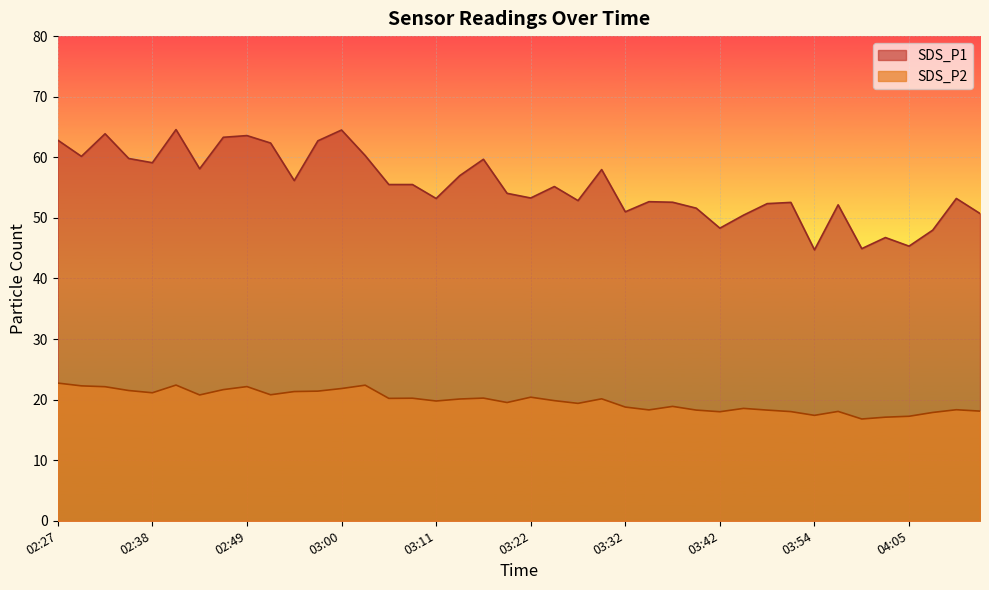

Reading left to right, extract all data points from this chart.

SDS_P1: 62.8	60.1	63.9	59.8	59.1	64.6	58.1	63.3	63.6	62.4	56.1	62.7	64.5	60.3	55.5	55.5	53.2	57.0	59.7	54.0	53.3	55.2	52.9	58.0	51.0	52.7	52.6	51.6	48.3	50.5	52.4	52.5	44.7	52.1	44.9	46.8	45.3	48.0	53.2	50.7
SDS_P2: 22.7	22.3	22.1	21.5	21.1	22.4	20.8	21.6	22.1	20.8	21.3	21.4	21.8	22.4	20.2	20.2	19.8	20.1	20.2	19.5	20.4	19.8	19.4	20.1	18.8	18.3	18.9	18.3	18.0	18.6	18.3	18.0	17.4	18.1	16.8	17.1	17.2	17.9	18.3	18.1